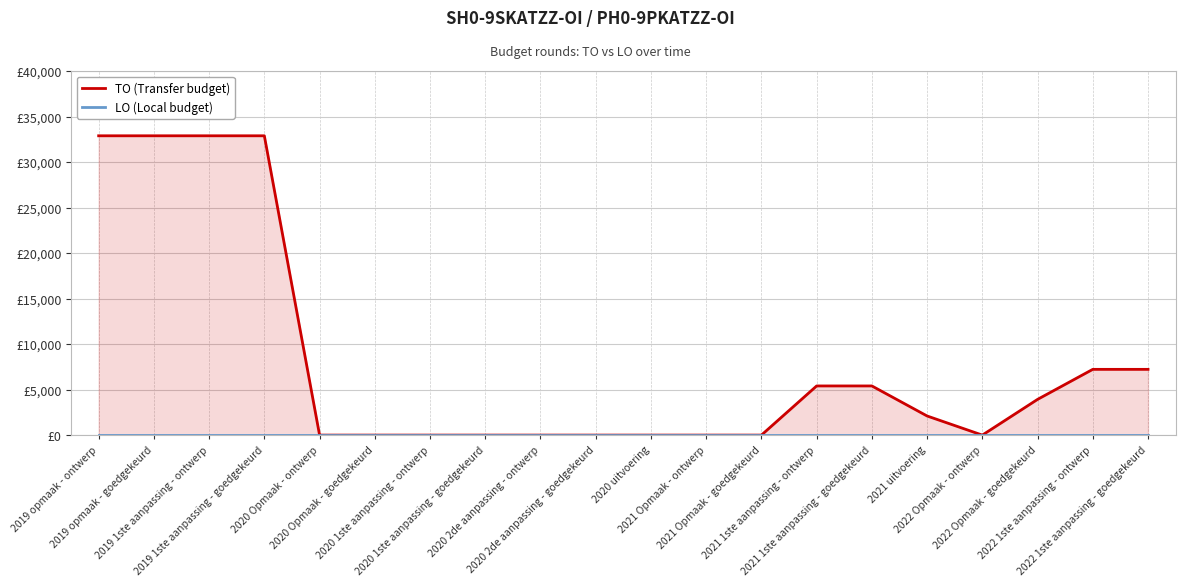

What is the value of the TO (Transfer budget) point at the 3rd from the left?

32882